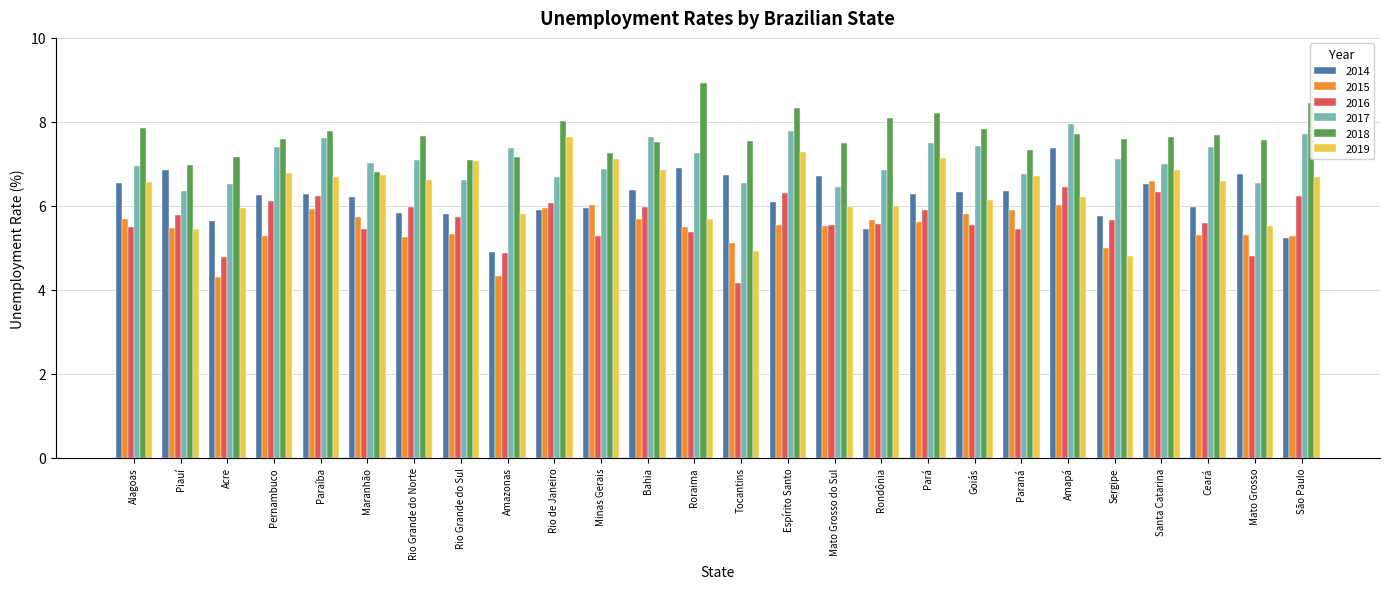

Which series changed the most between Rio Grande do Sul and Amapá?

2014